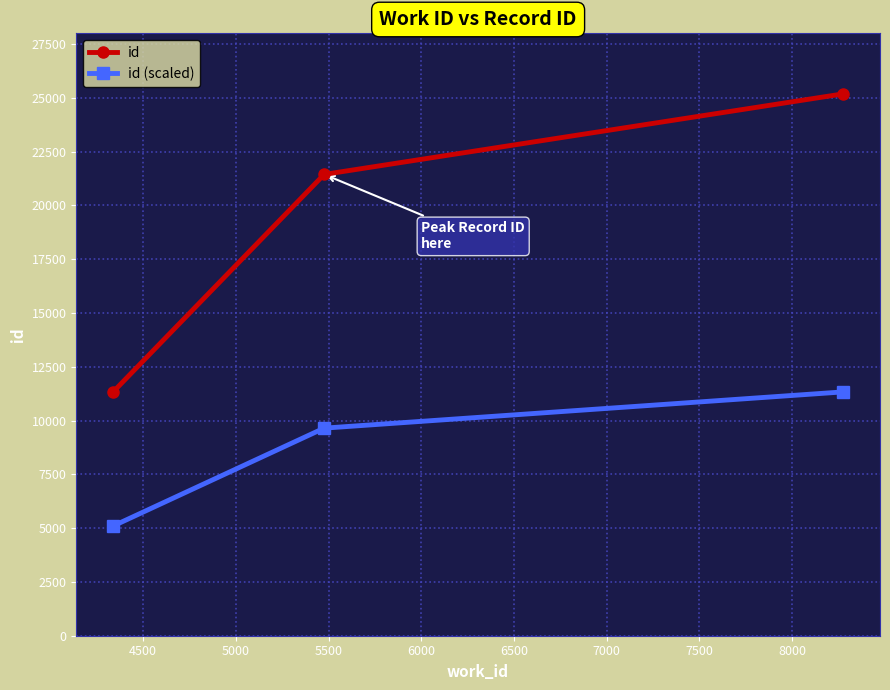

What is the sum of all id values?

57971.0